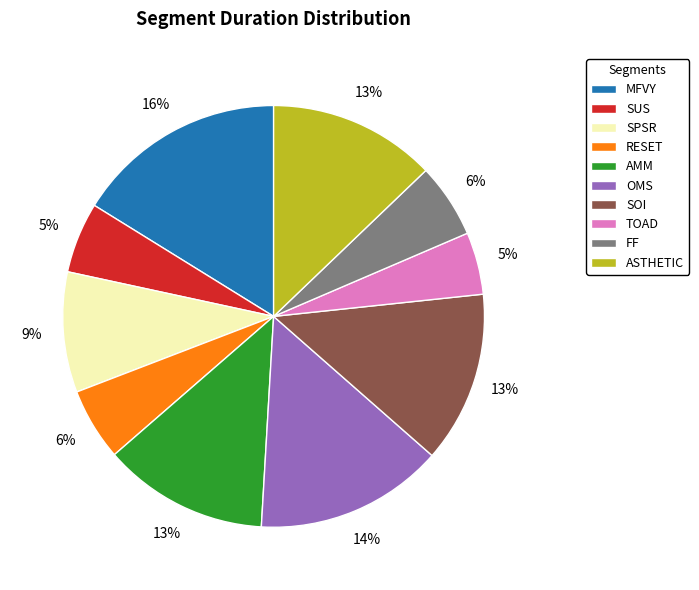

To the nearest percent, what percentage of the pie is MFVY?

16%